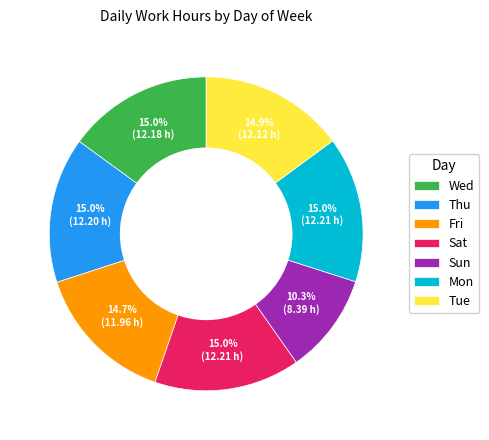

Which slice is the smallest?

Sun